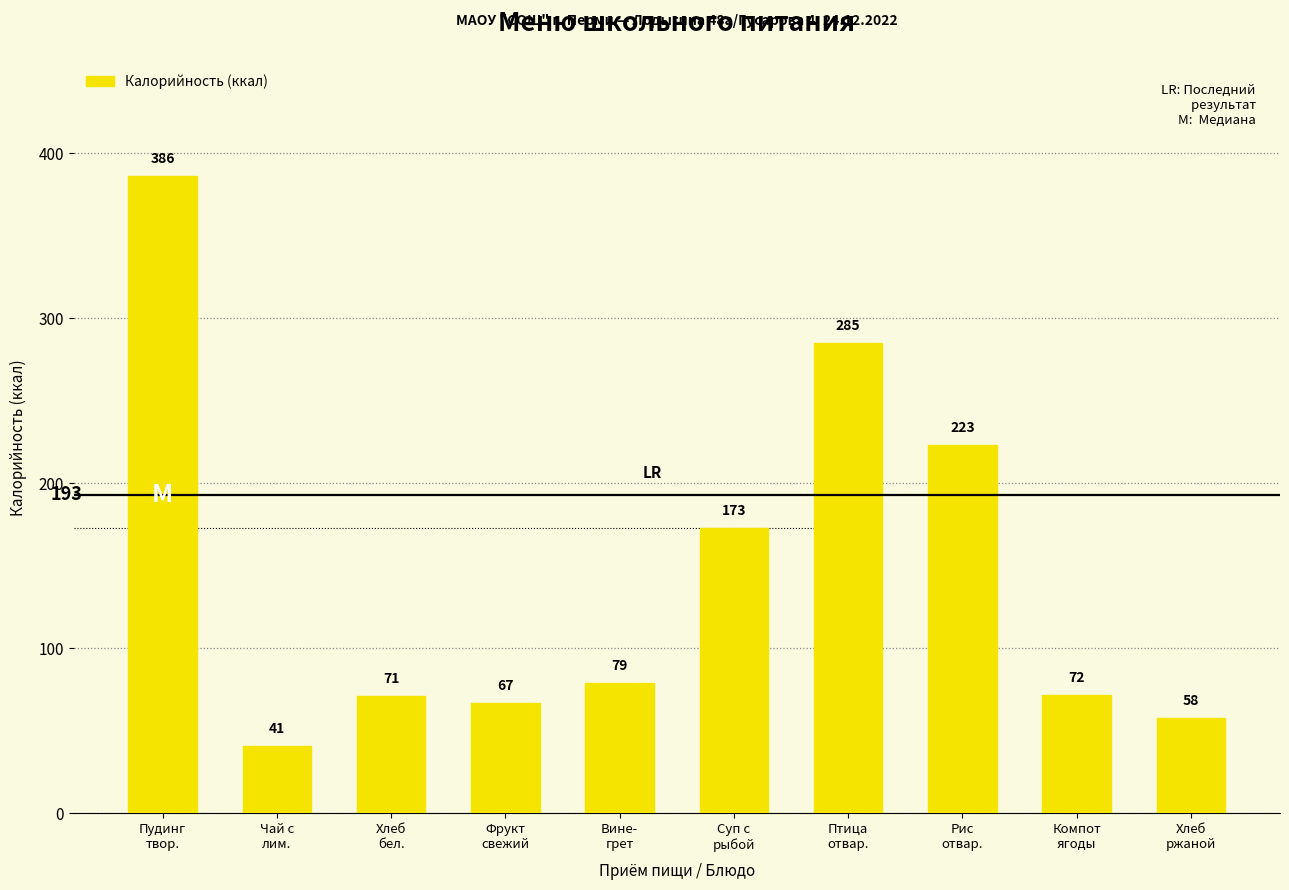

Between Пудинг
твор. and Суп с
рыбой, which is larger?

Пудинг
твор.